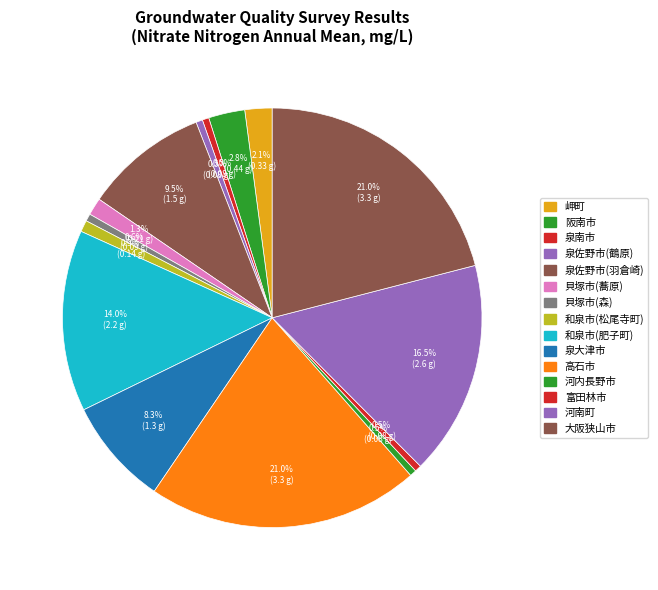

What percentage is the 河内長野市 slice, to the nearest percent?

1%